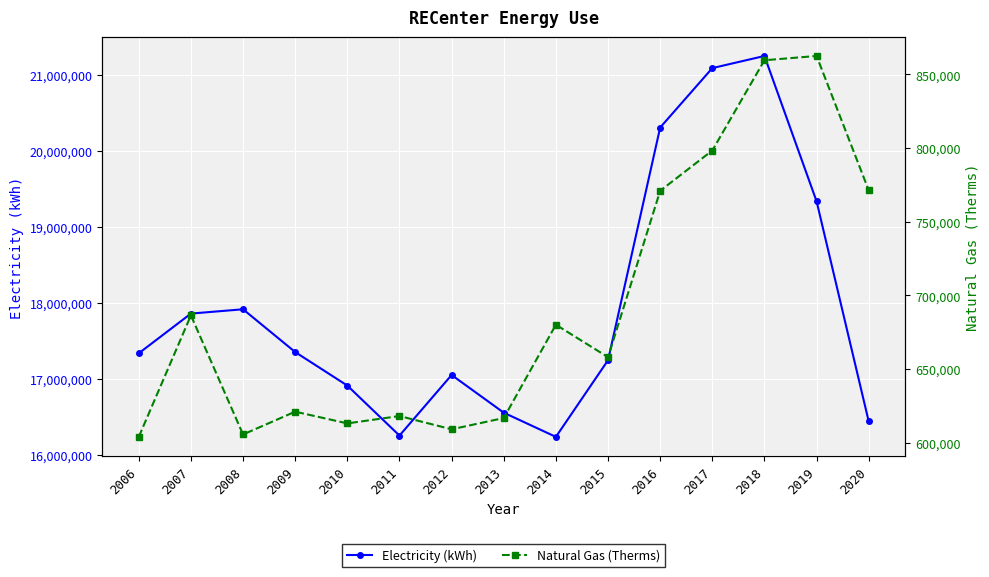

Which series has the largest range (max minus min)?

Electricity (kWh)